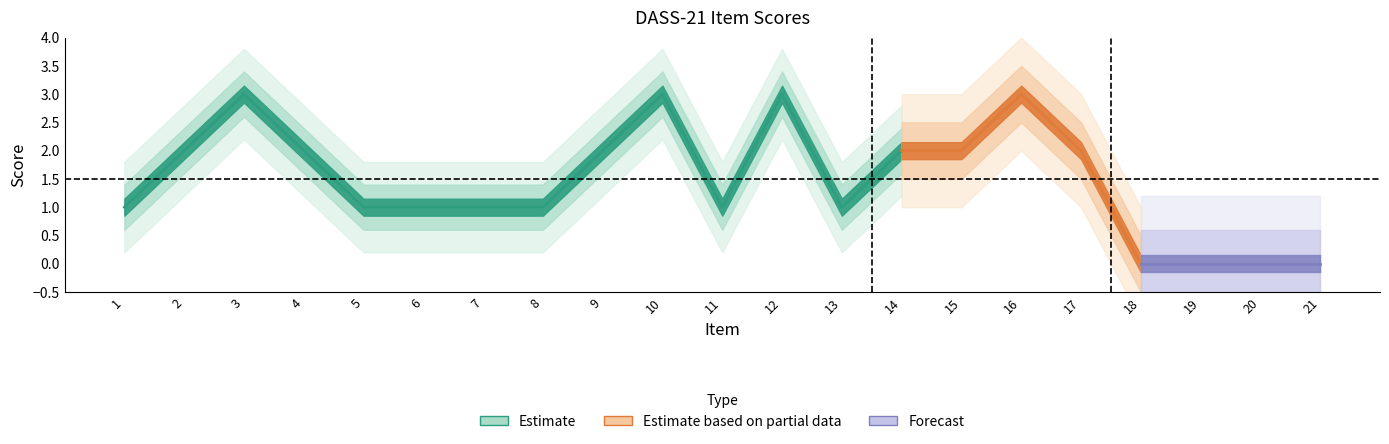

What is the value of the 2nd point from the left?

2